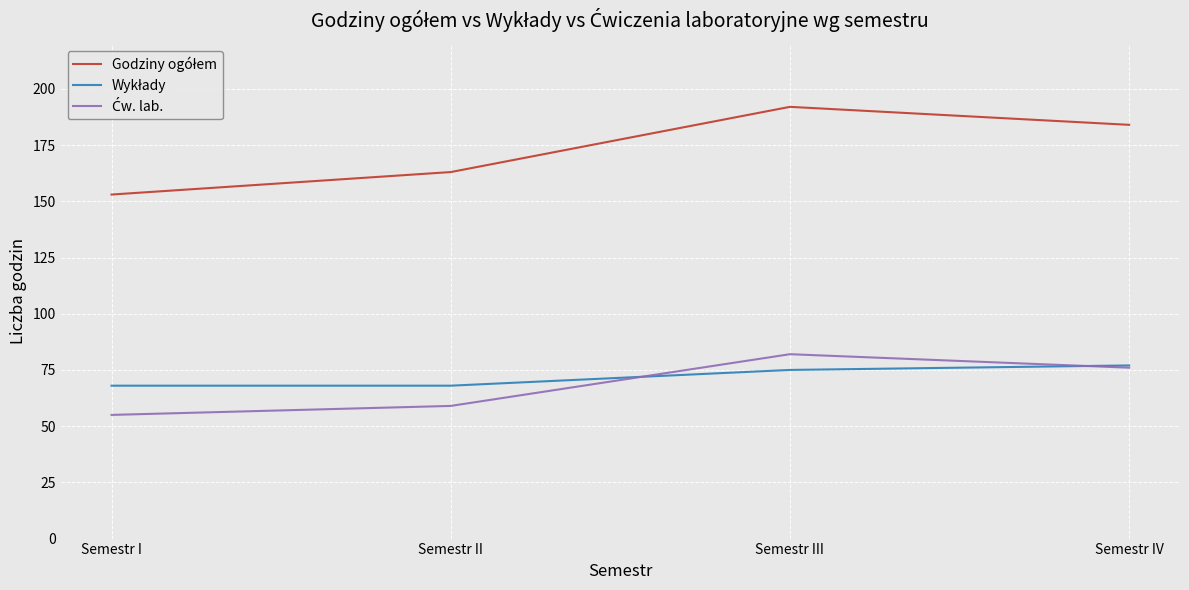

What is the total value across all series at Semestr IV?

337